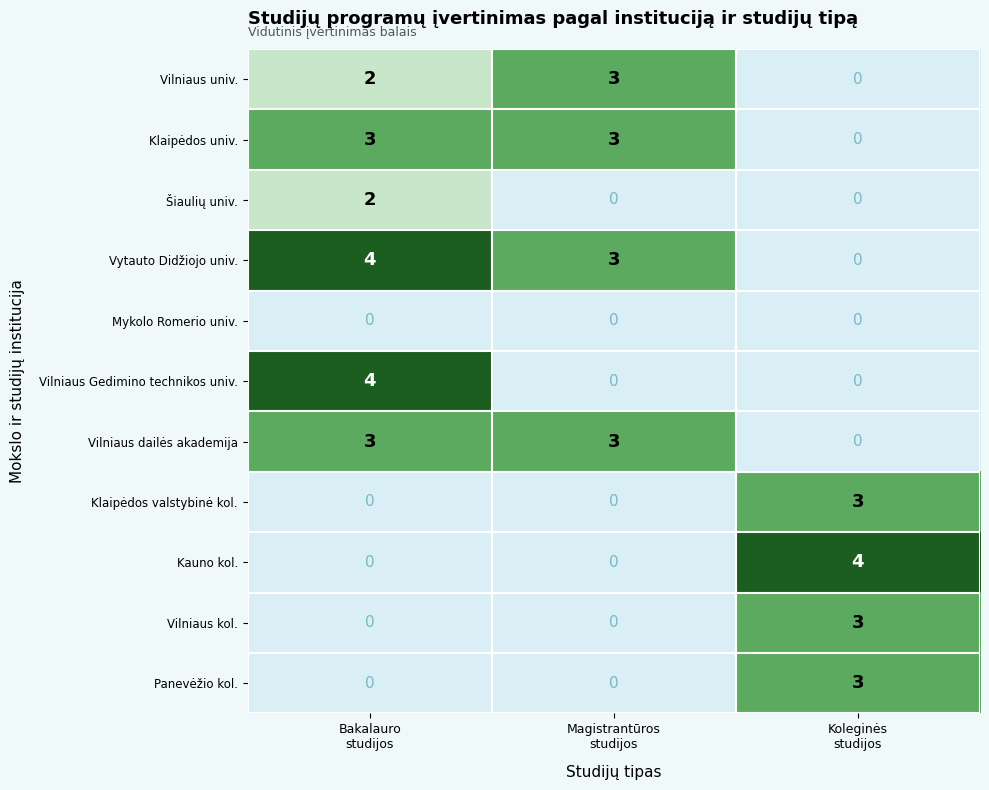

At which label does Vilniaus univ. reach its peak?

Magistrantūros studijos